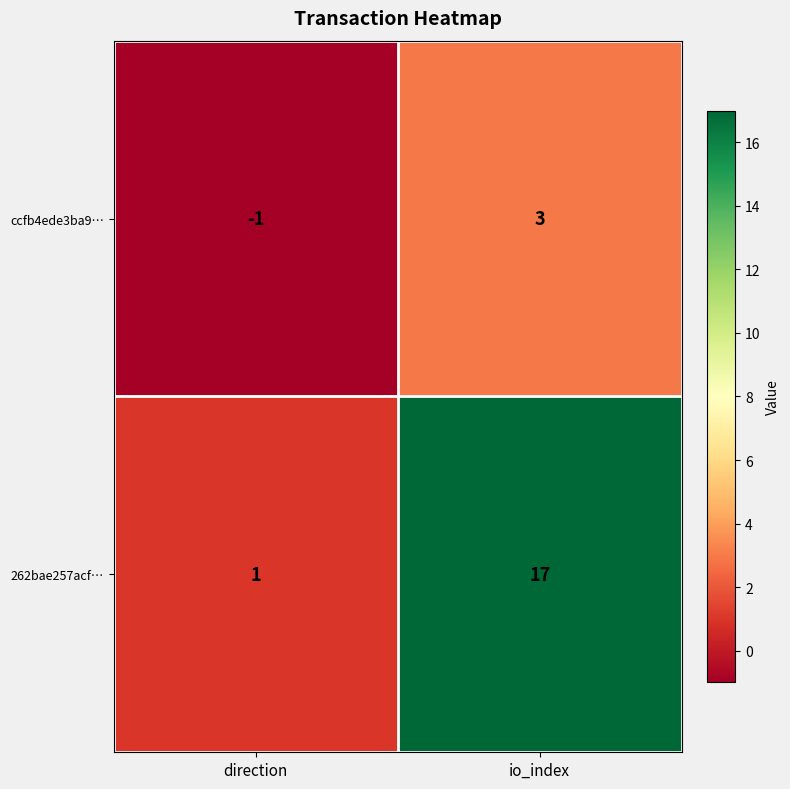

Rank the series by their average value, from highest to lowest.

262bae257acf…, ccfb4ede3ba9…